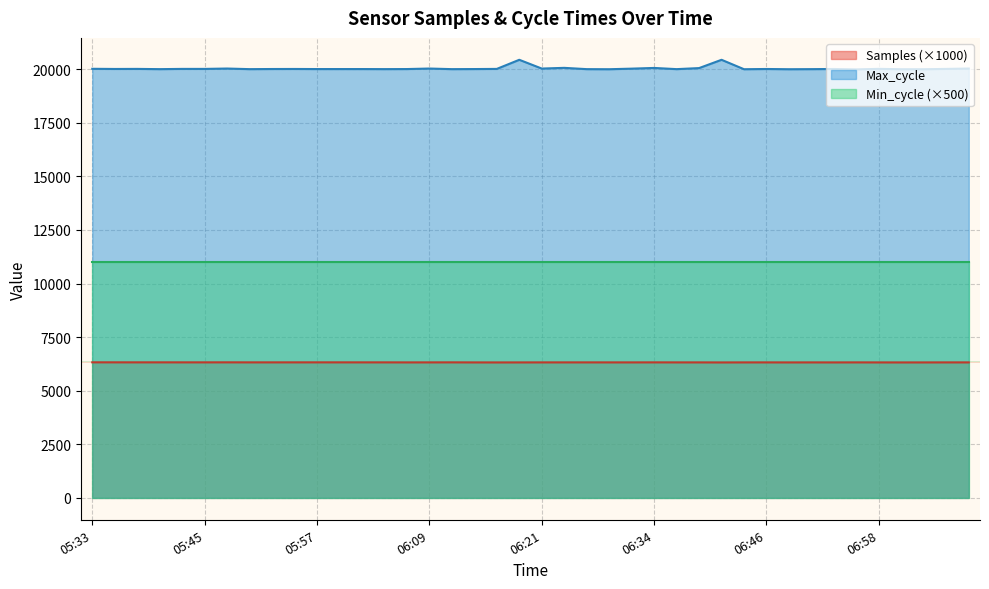

In Max_cycle, how many points are higher than both neighbors (excluding endpoints)?

11